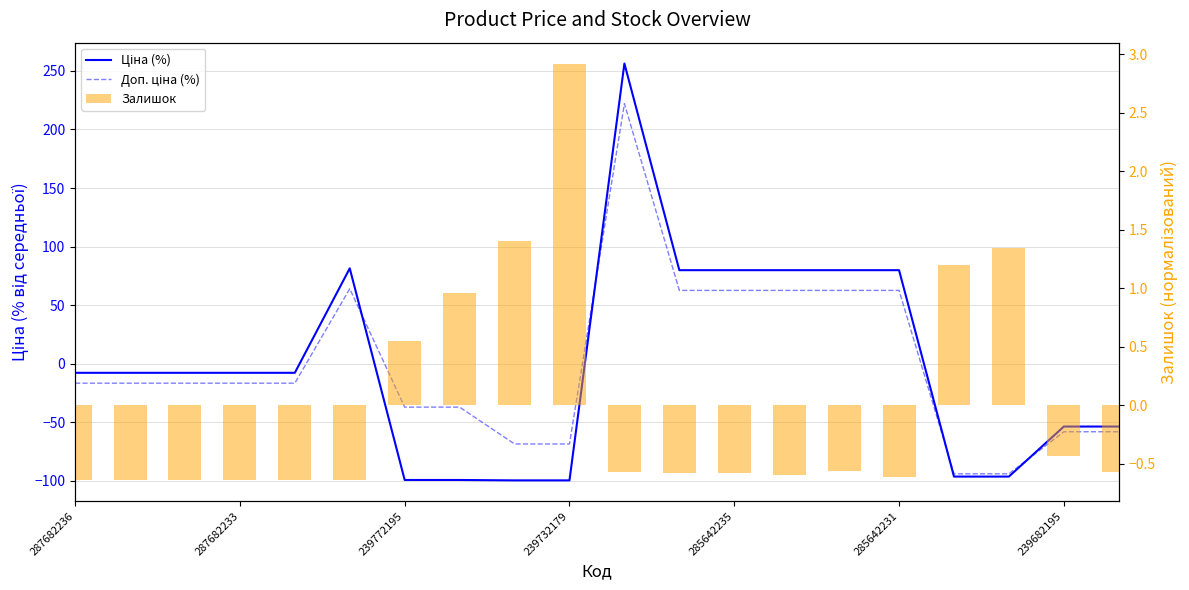

The Доп. ціна (%) series shows -7.5 at 239772195. True or false?

False